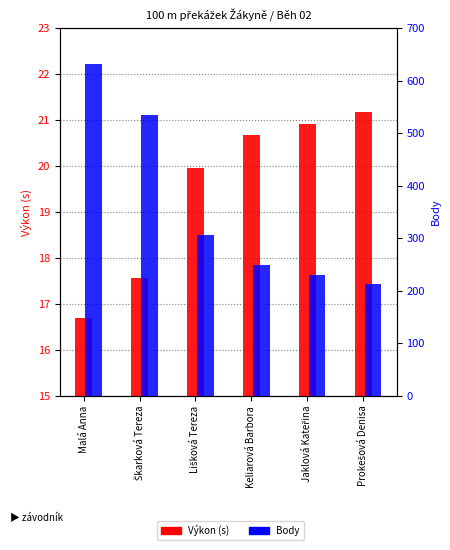

At which label does Výkon reach its peak?

Prokešová Denisa